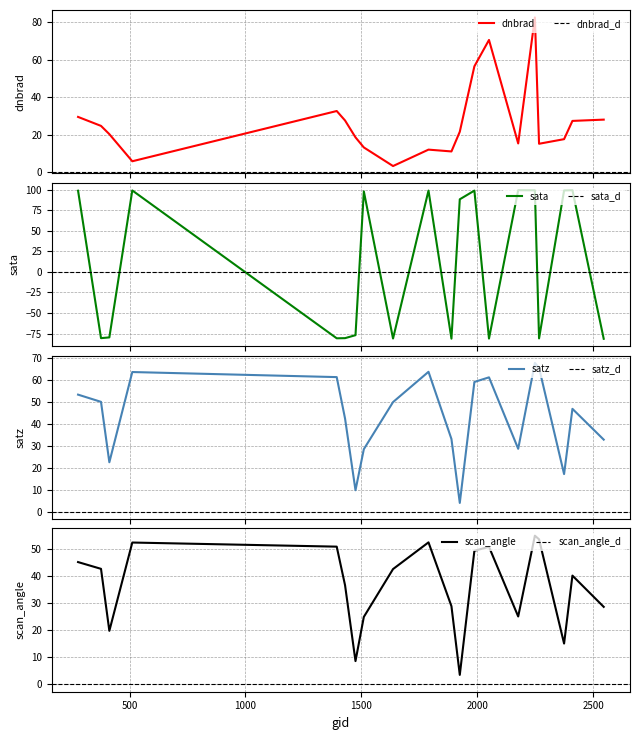

List the labels in order of scan_angle value, smallest first.

1925, 1475, 2375, 413, 1511, 2177, 2546, 1889, 1430, 2411, 1637, 377, 278, 1988, 2051, 1394, 512, 1790, 2267, 2249